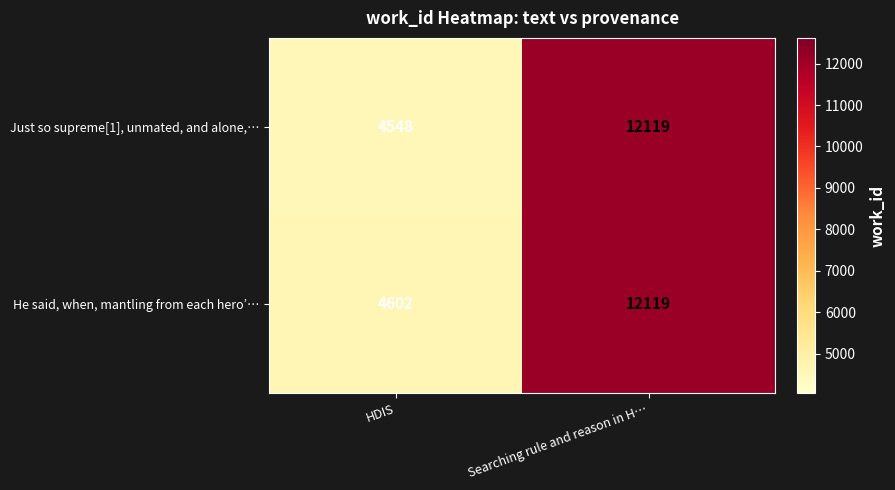

Count the number of data series in this chart.

2